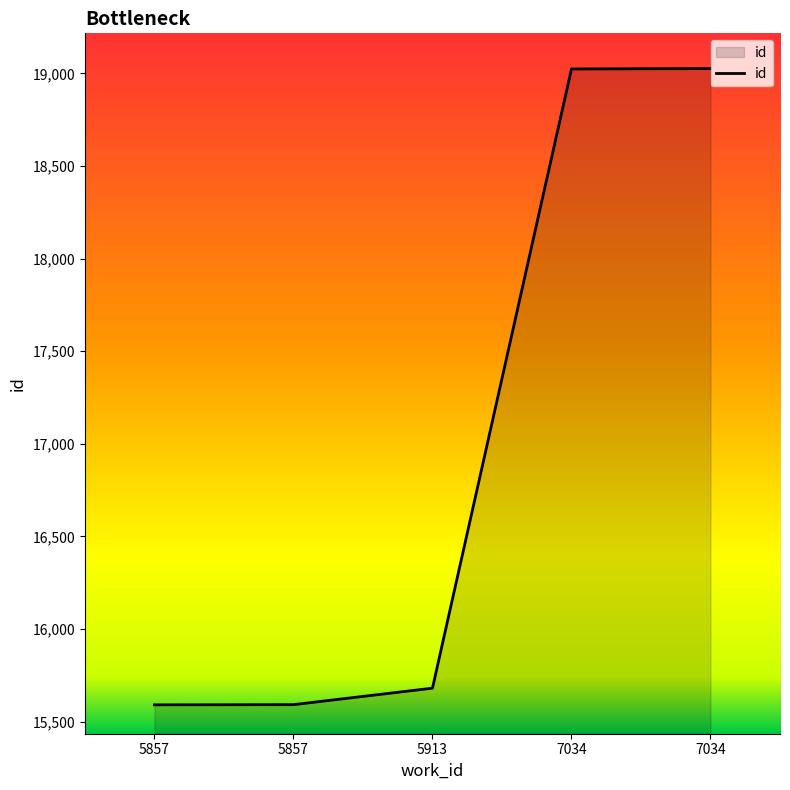

List the labels in order of value, largest first.

7034, 7034, 5913, 5857, 5857